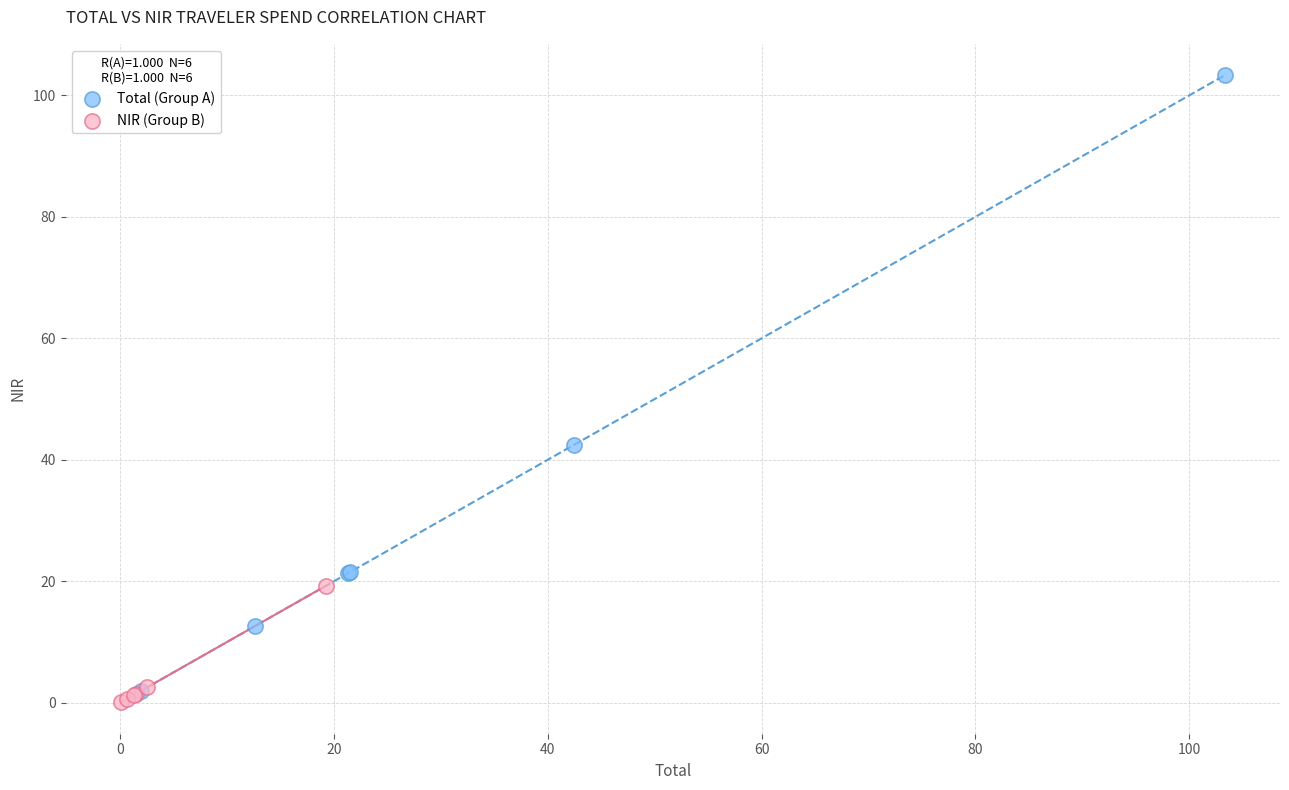

What are all the series names shown in the legend?

Total (Group A), NIR (Group B)